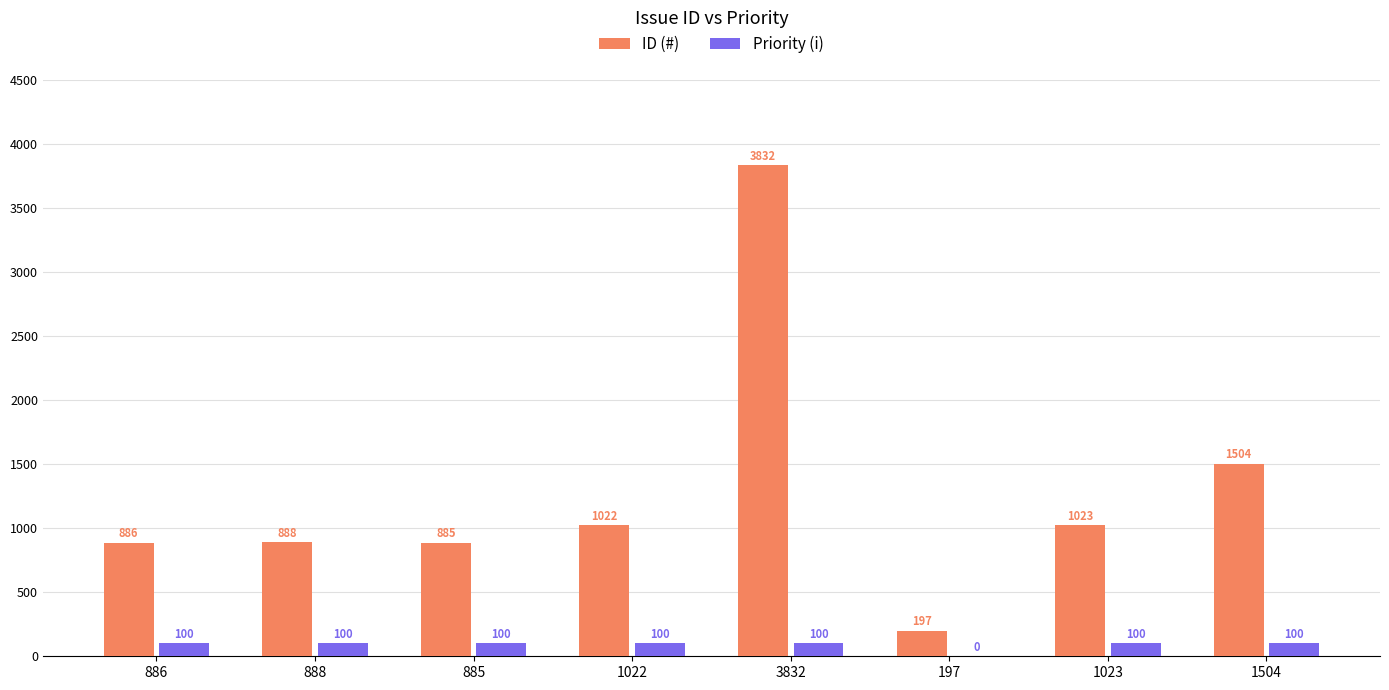

What is the average value of the Priority (i) series?

88